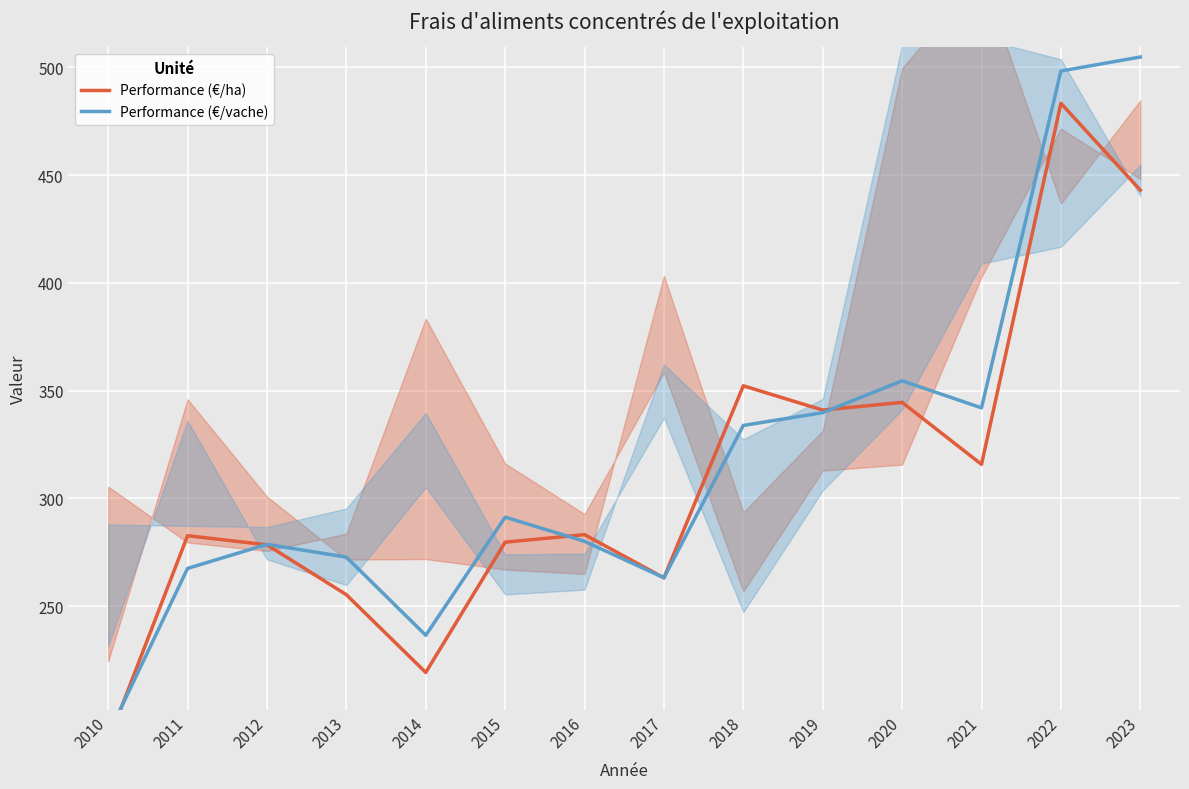

The value of Performance (€/ha) at 2010 is 187.2. True or false?

True